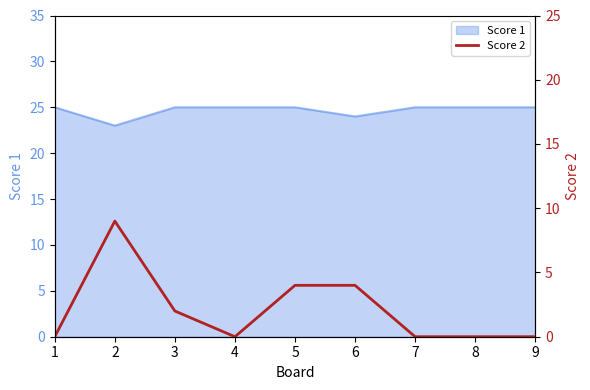

Is it true that the value at 6 is 2?

False